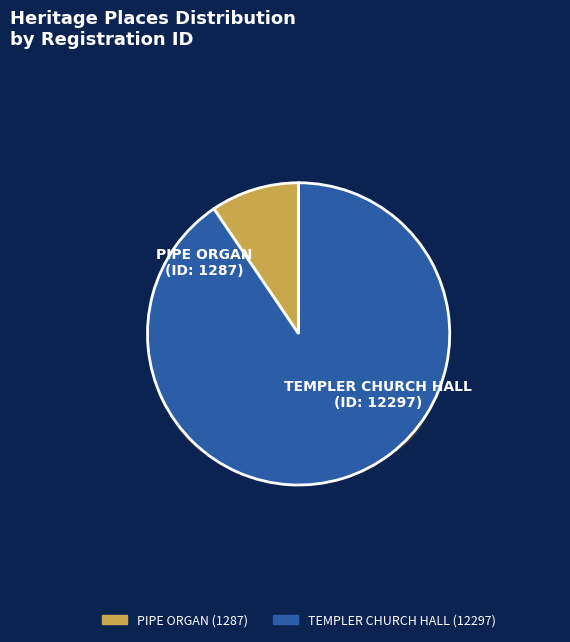

Which slice represents more than half of the pie?

TEMPLER CHURCH HALL